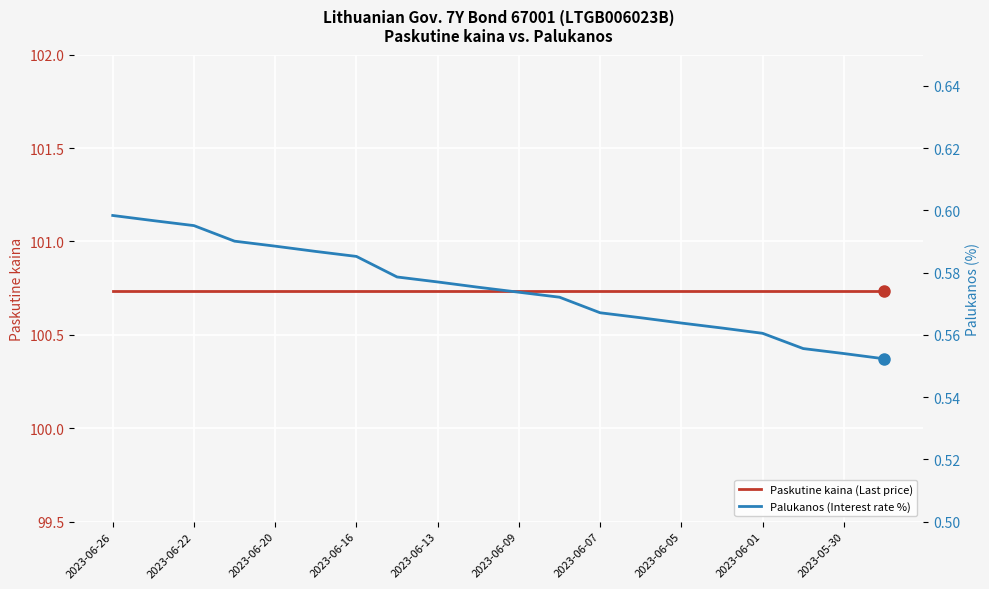

True or false: Palukanos (Interest rate %) and Paskutine kaina (Last price) intersect in this chart.

False